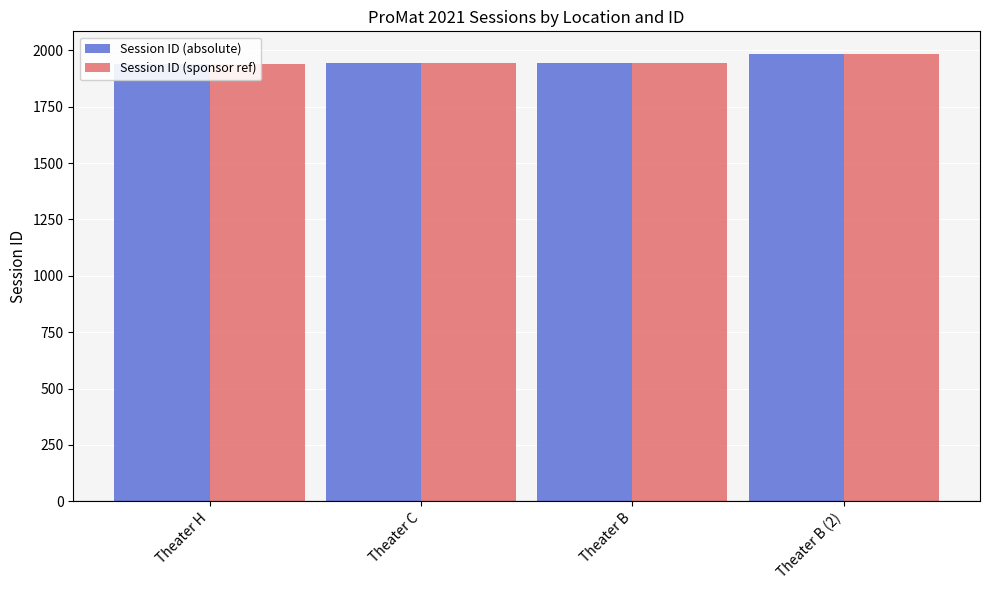

List the labels in order of Session ID (absolute) value, smallest first.

Theater H, Theater B, Theater C, Theater B (2)